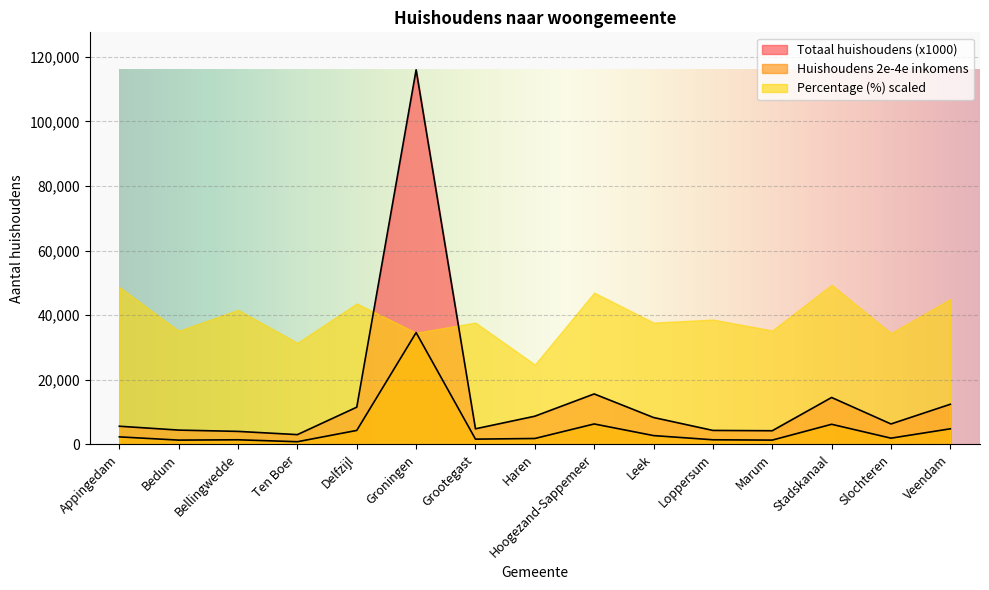

What is the label of the 13th point from the left?

Stadskanaal